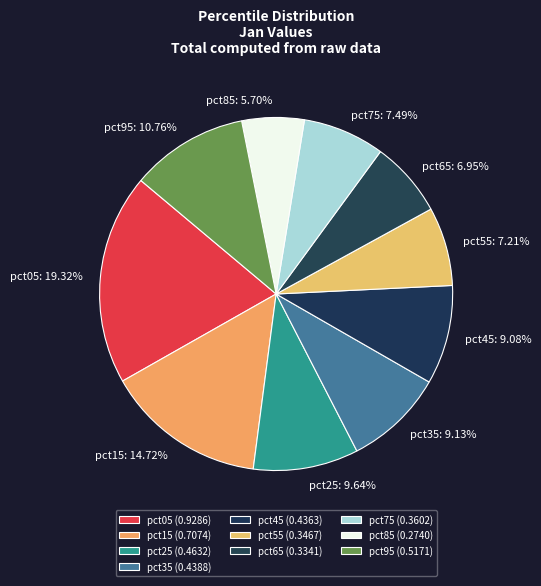

How many segments does this pie chart have?

10